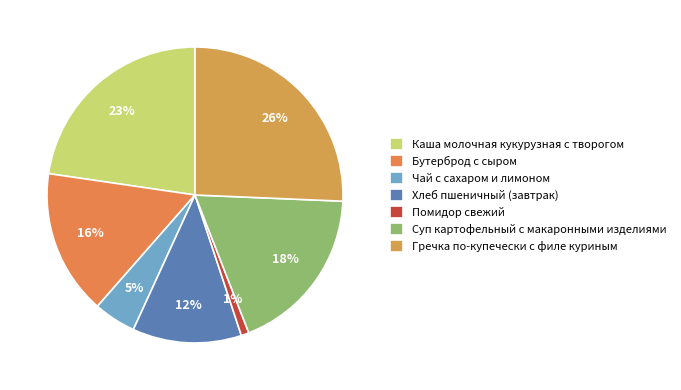

Do Каша молочная кукурузная с творогом and Гречка по-купечески с филе куриным together represent more than half of the pie?

No